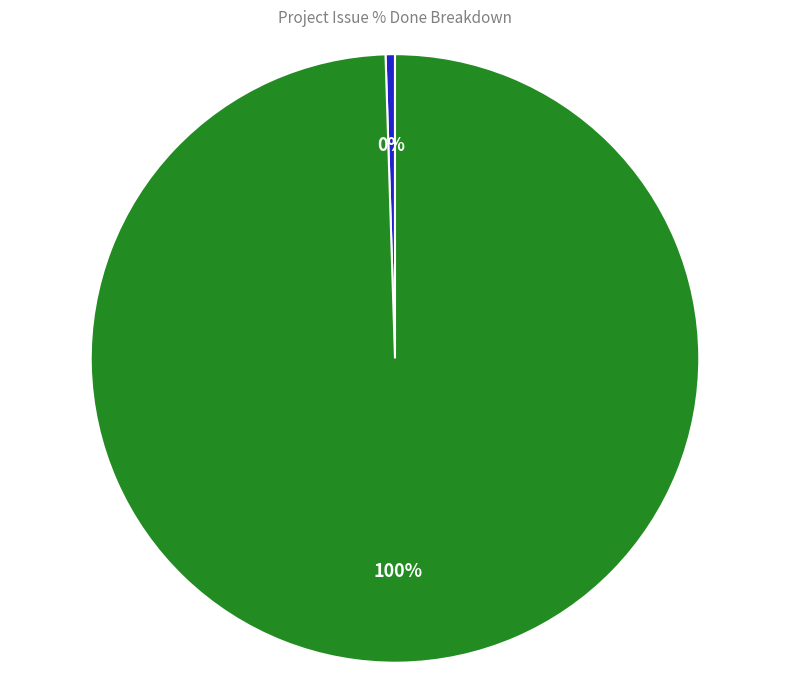

Count the number of slices in the pie.

2